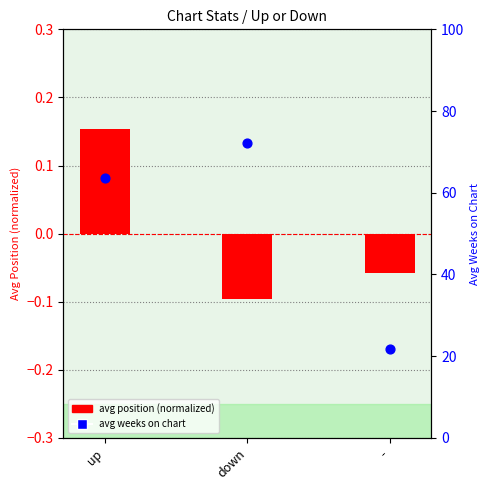

Which series reaches the maximum Y coordinate?

avg weeks on chart (percentile)